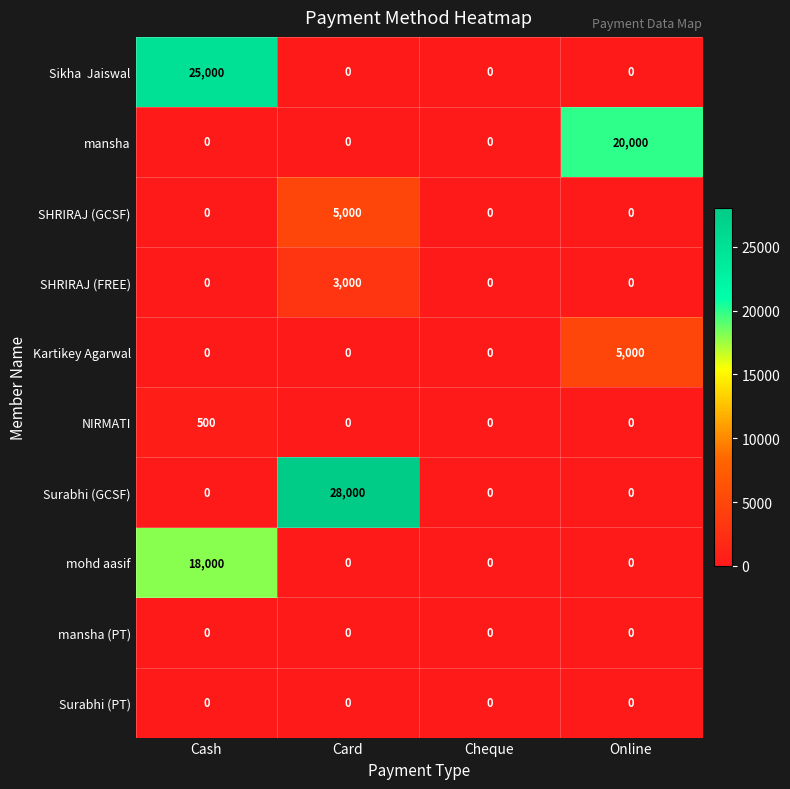

At which category is the sum across all series the highest?

Cash